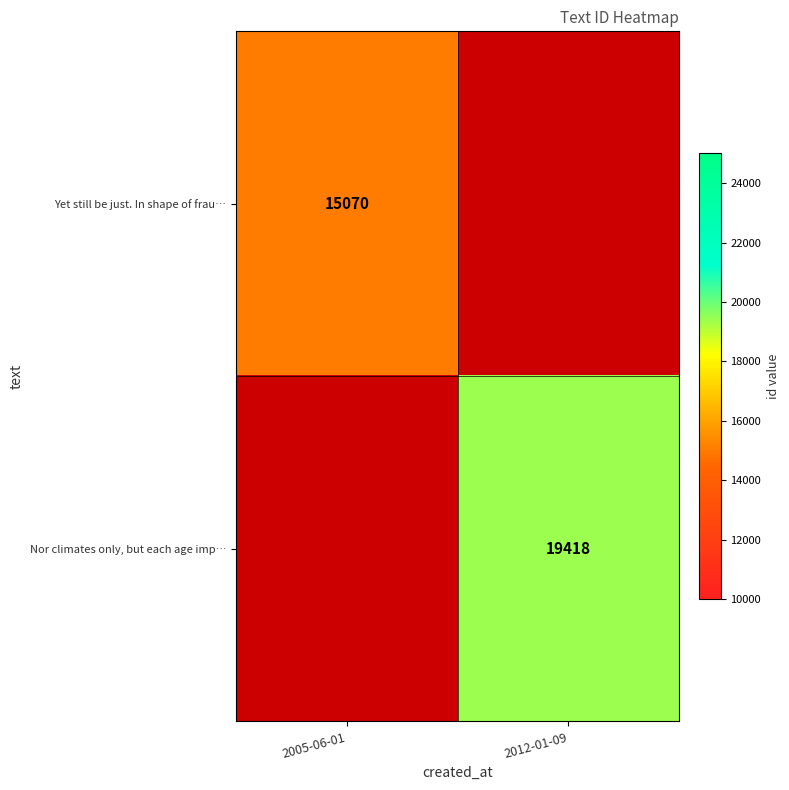

True or false: Nor climates only, but each age imp… has a value of 29594 at 2012-01-09.

False